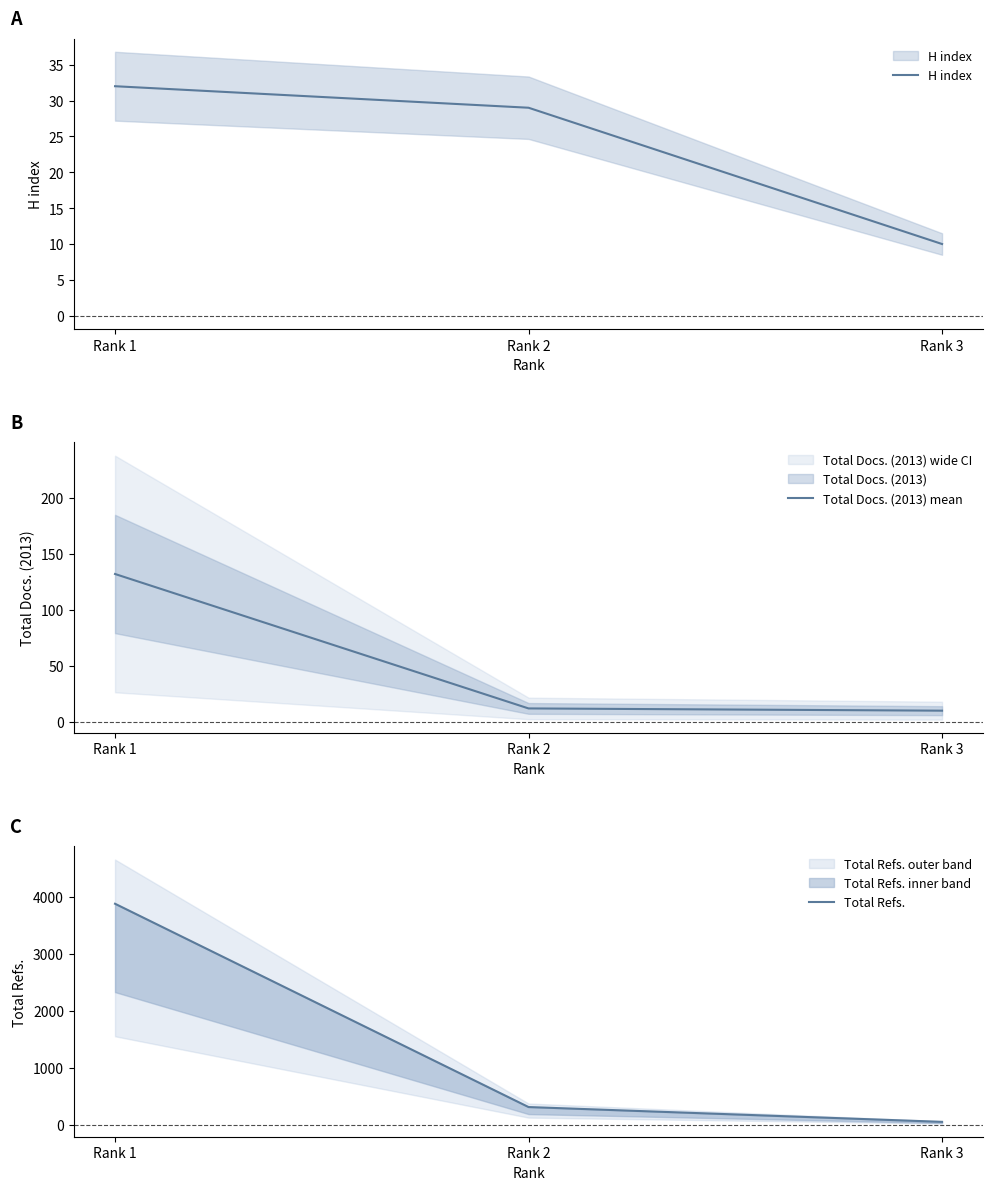

At how many categories does at least one series exceed 74?

2